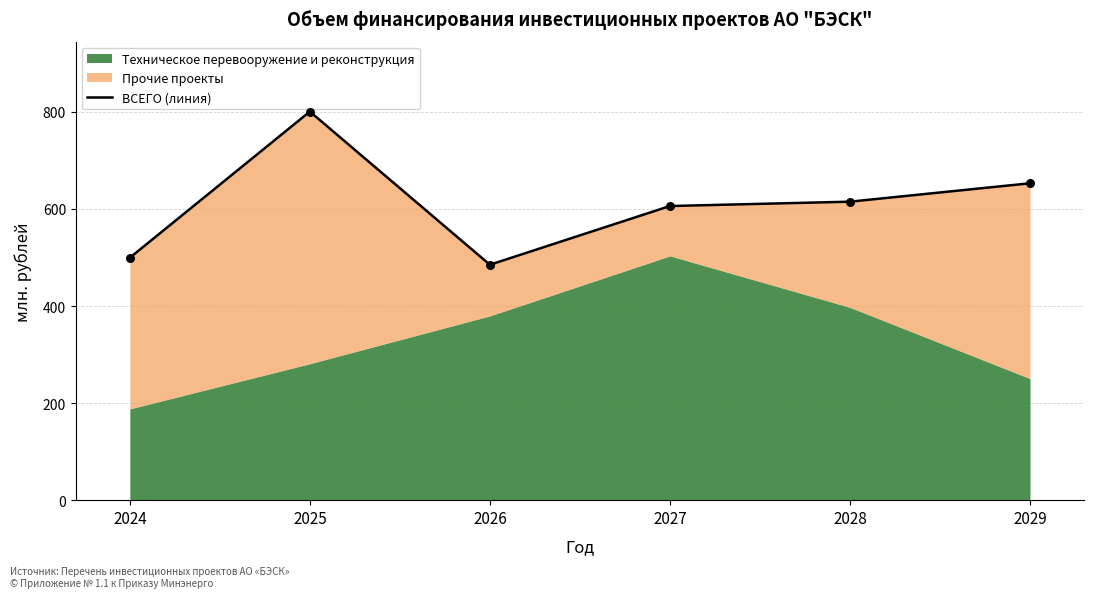

Approximately how many times larger is the value at 2028 compared to 2026?

1.3